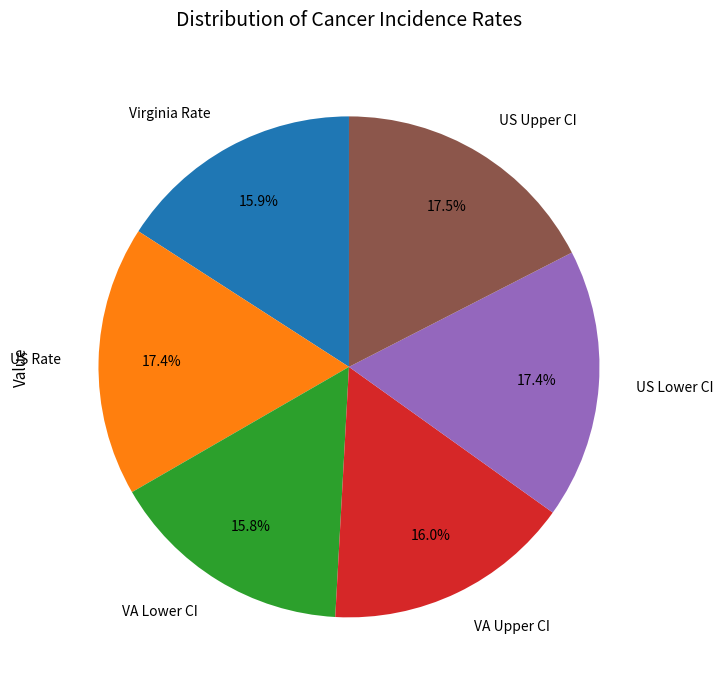

Is there any slice that represents more than half of the pie?

No